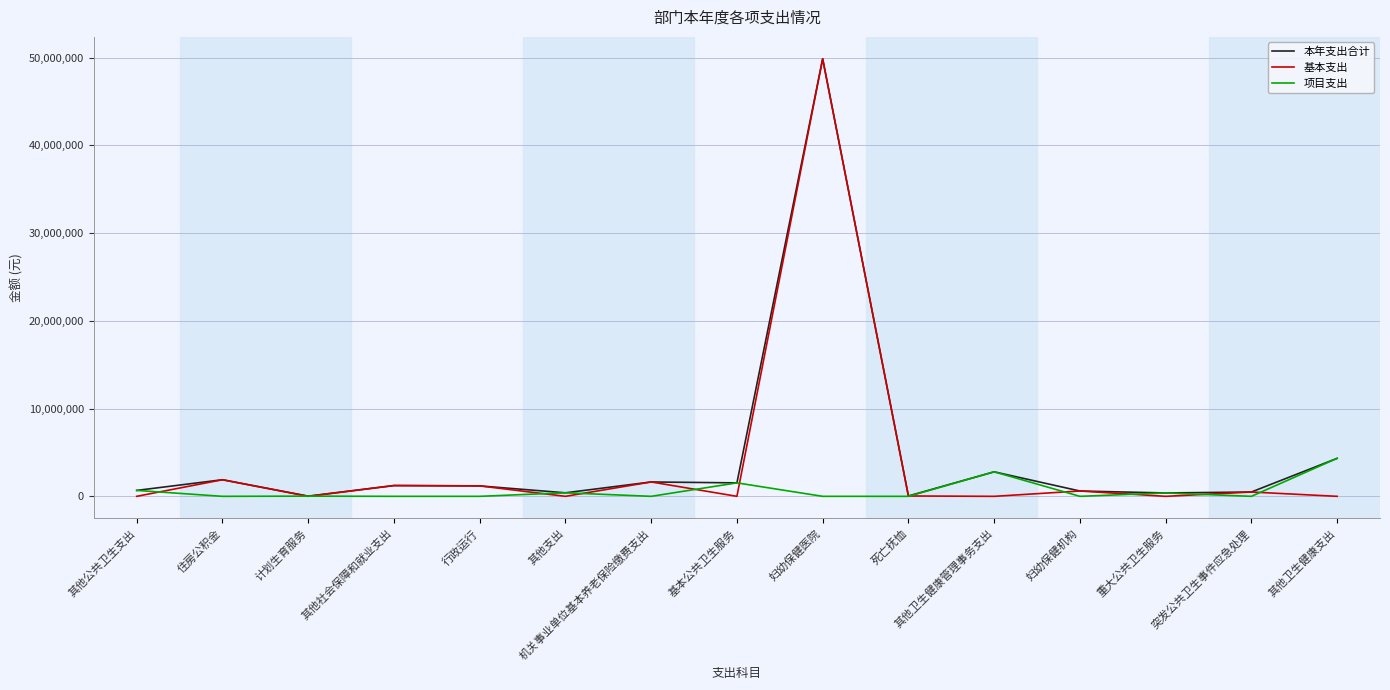

At which label does 基本支出 first exceed 41652?

住房公积金